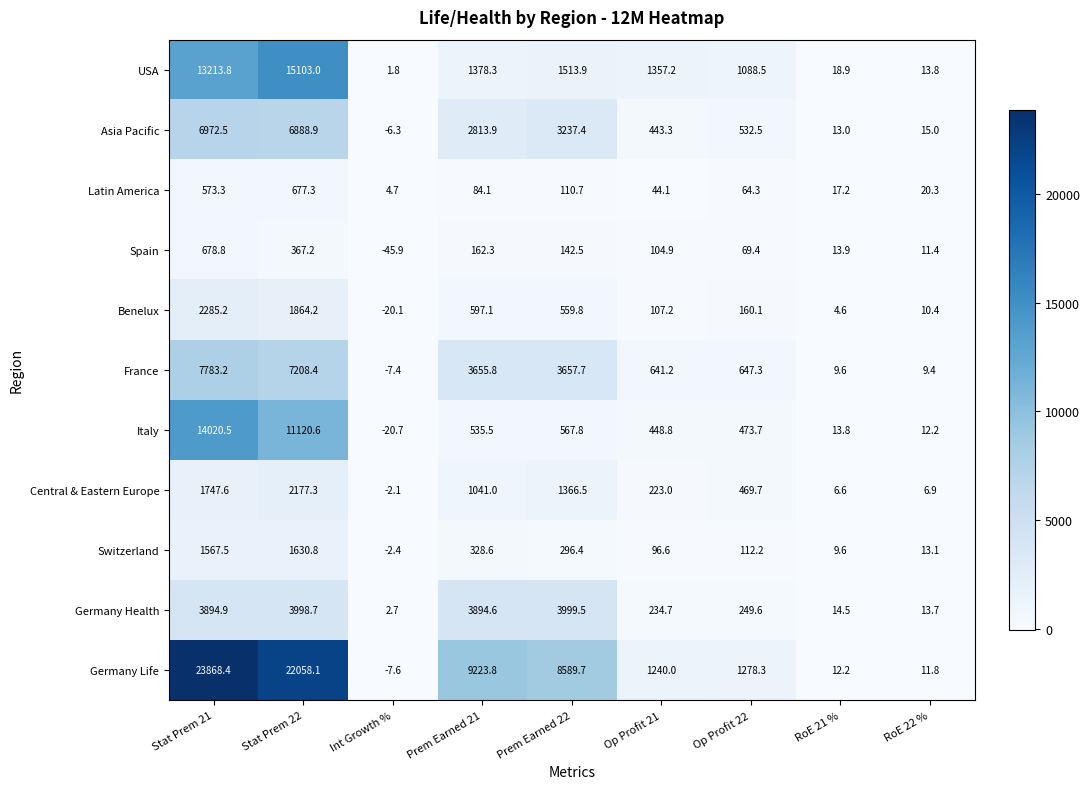

Which series has the largest range (max minus min)?

Germany Life